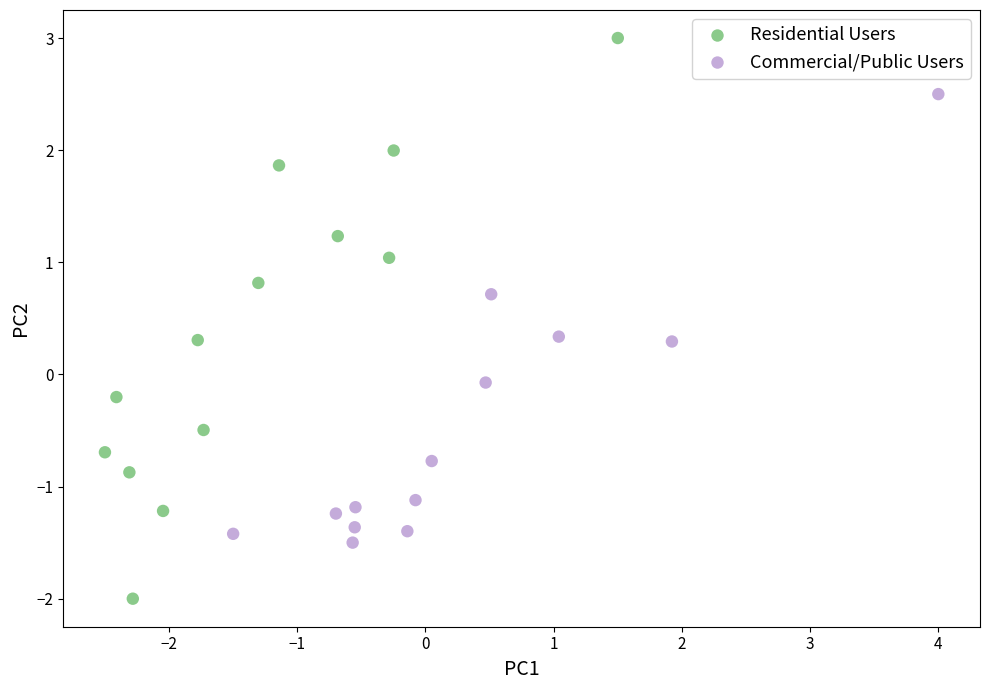

Which series has the widest spread of Y values?

Residential Users